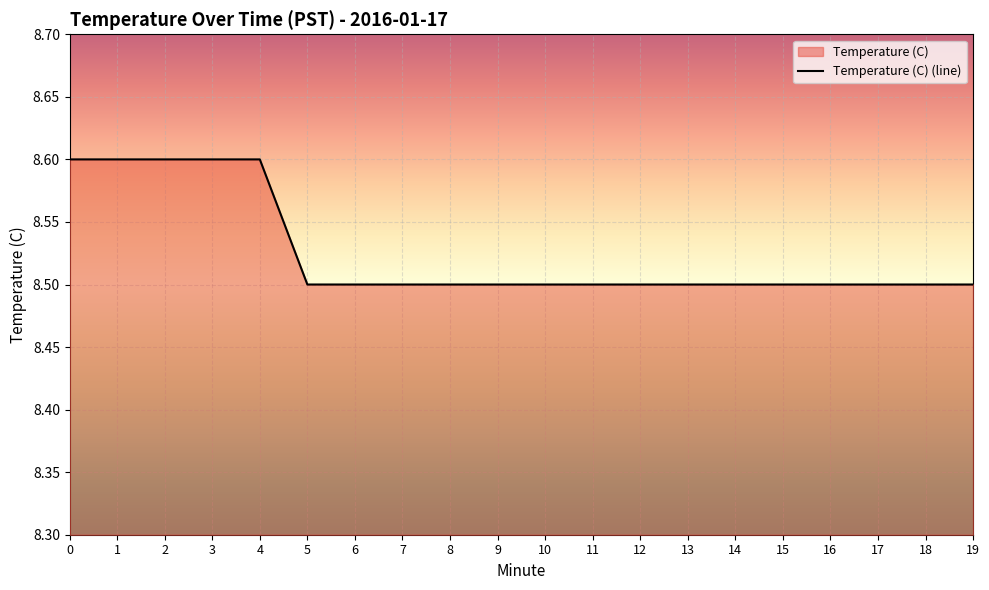

What is the sum of all values?

170.5